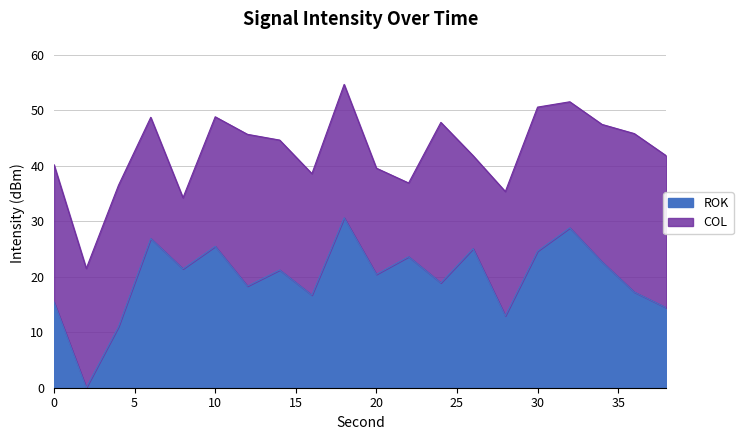

Reading right to left, list all the values displayed in this chart.

38=14.4	36=17.2	34=22.7	32=28.8	30=24.6	28=12.9	26=25.1	24=18.9	22=23.6	20=20.4	18=30.6	16=16.7	14=21.2	12=18.3	10=25.5	8=21.4	6=26.9	4=11.0	2=0.0	0=15.4